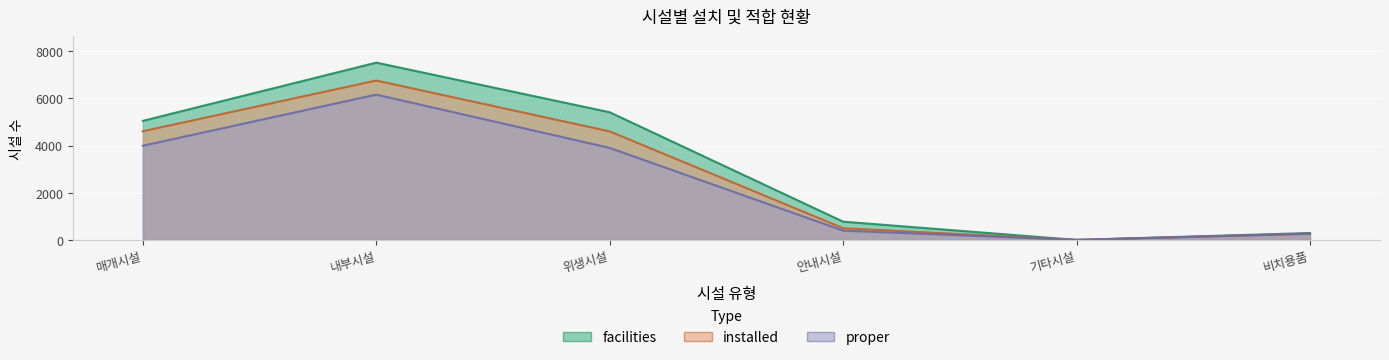

True or false: proper and installed cross at least once.

False